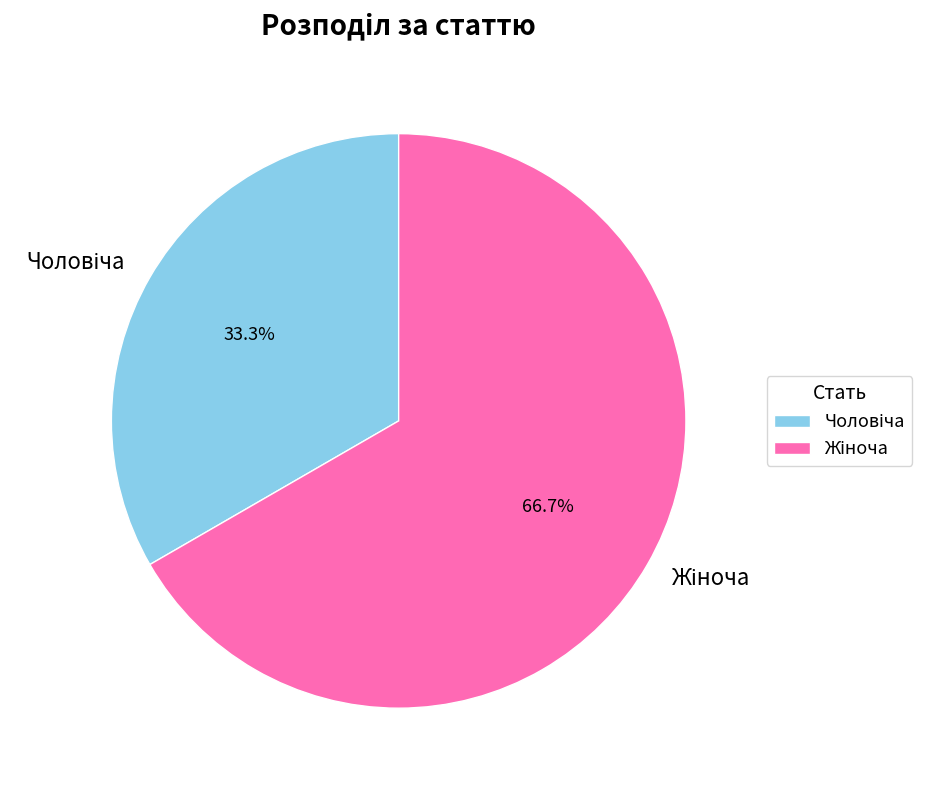

Count the number of slices in the pie.

2